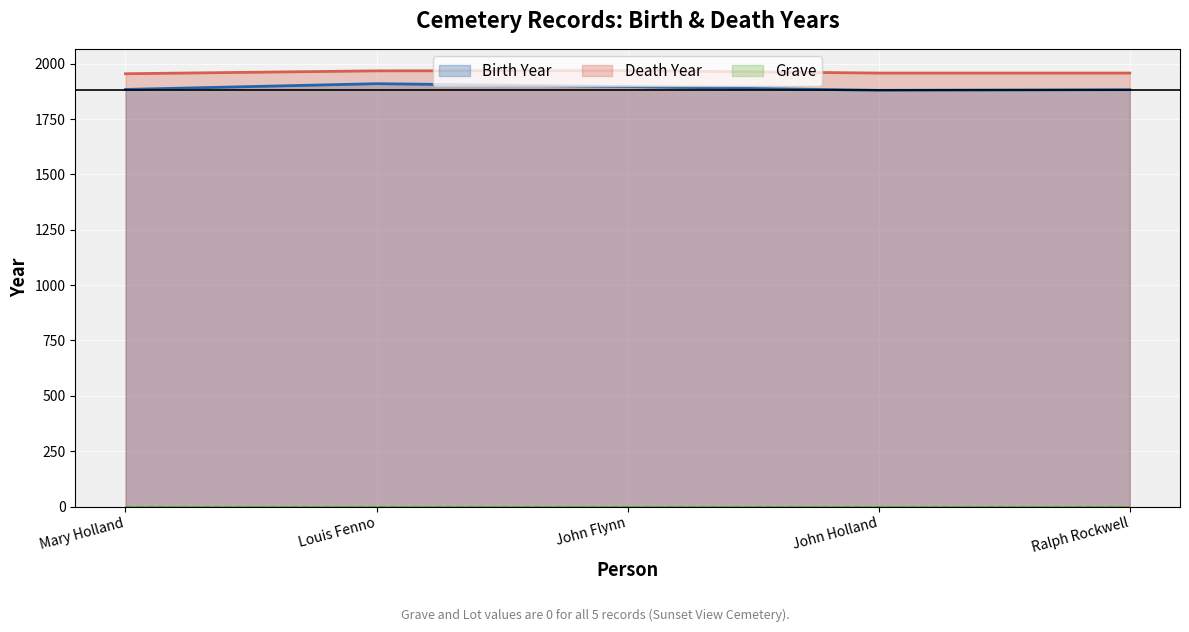

How many categories are shown in the chart?

5